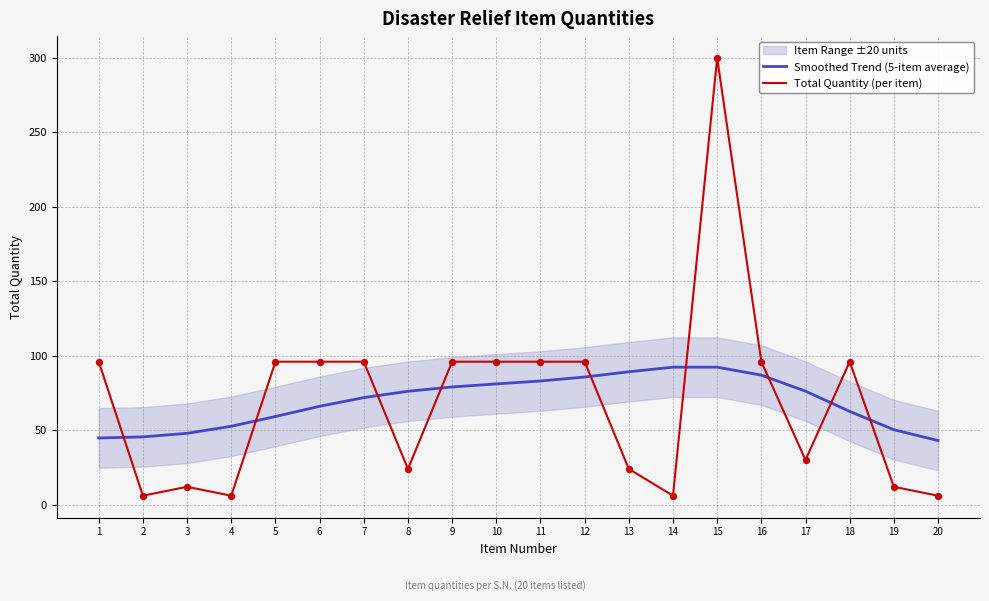

At how many categories does at least one series exceed 47?

18